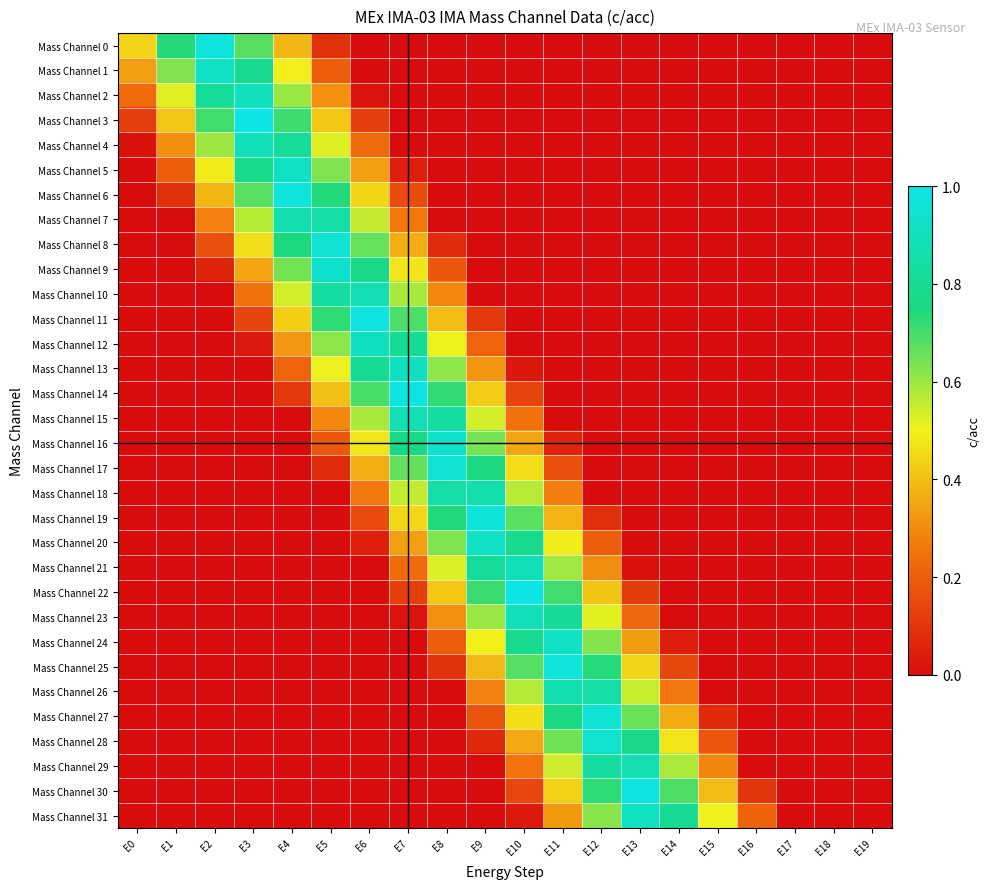

How many distinct data groups are displayed?

32